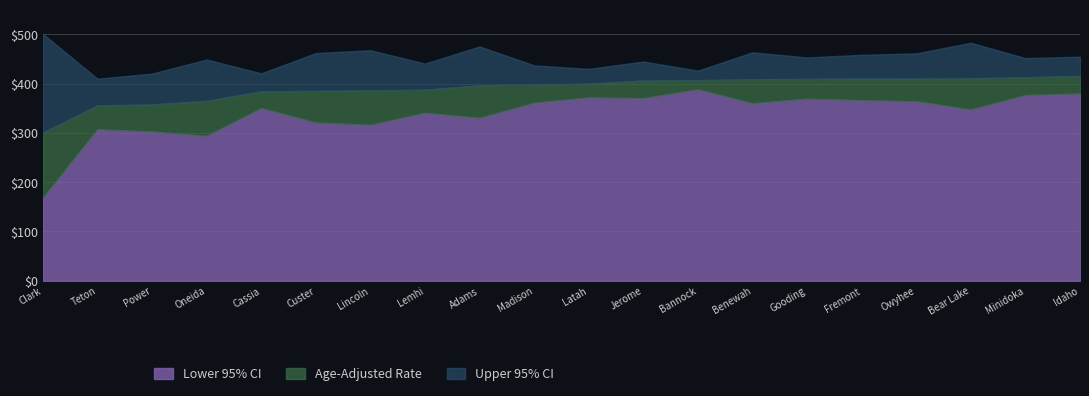

What is the greatest value displayed?

500.8